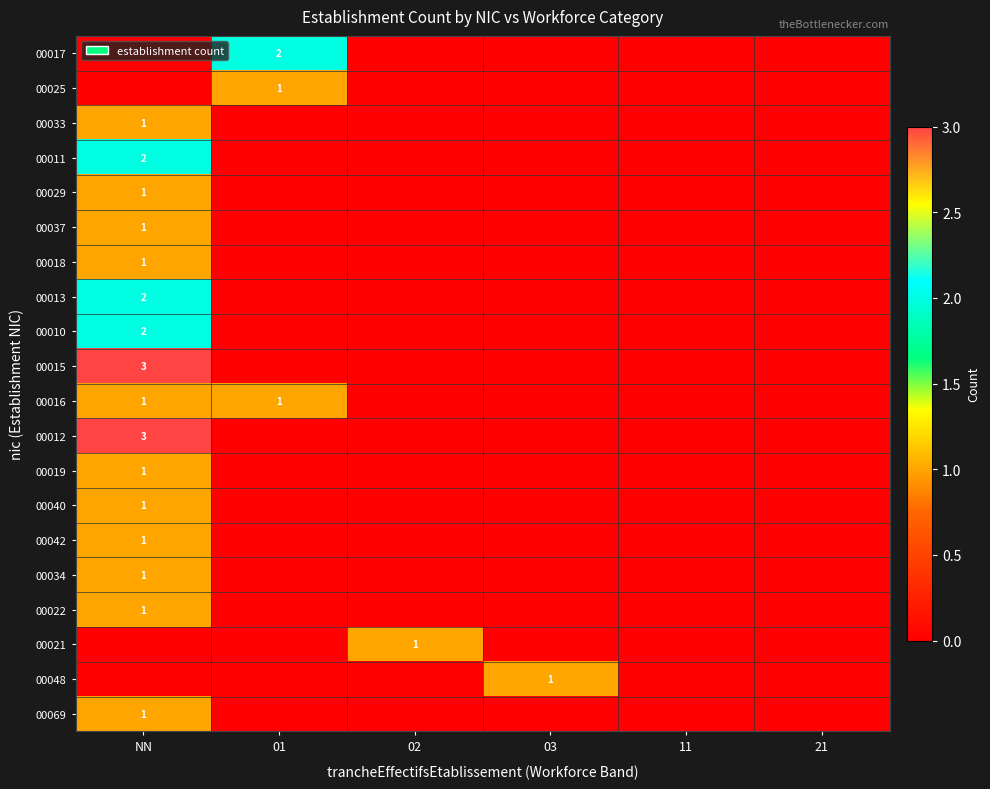

Which category has the lowest value in the 00016 series?

02